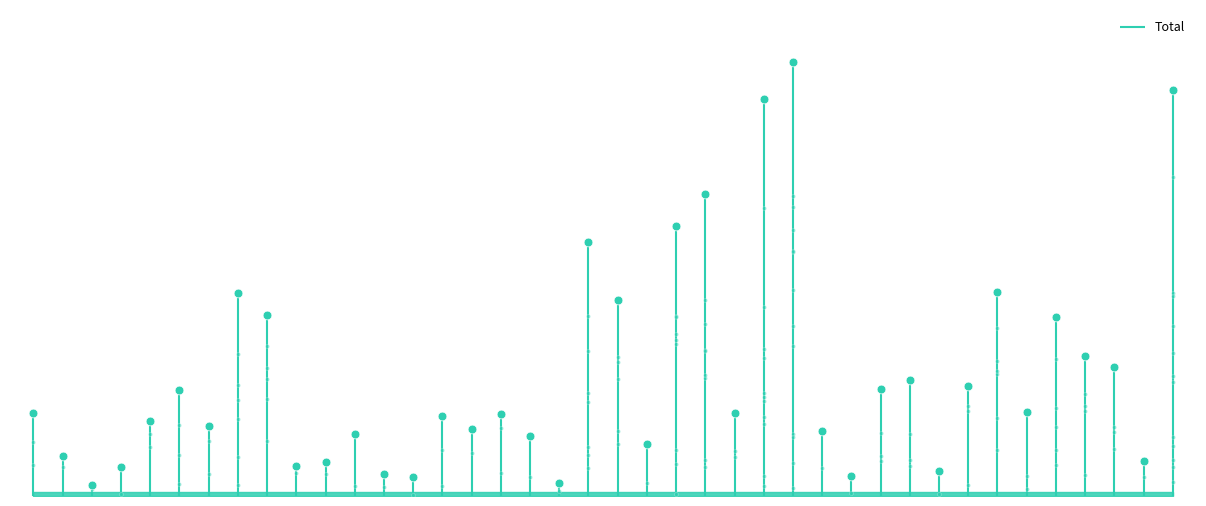

Which has a higher value, 13013180106 or 13013180401?

13013180106